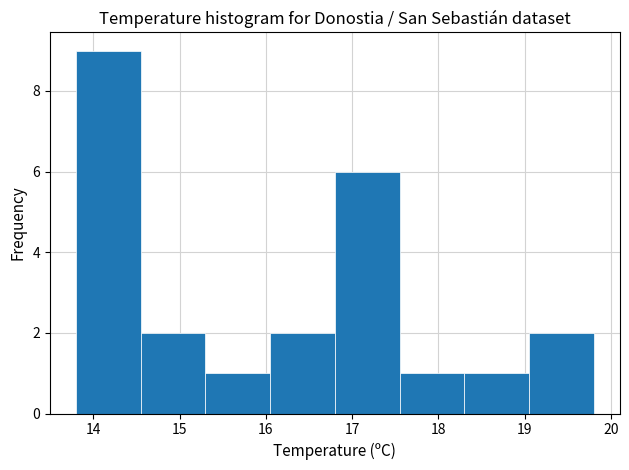

Reading left to right, transcribe this chart: for each bar, give the range it covers on the x-axis and its height. Neither the bar edges nor the heights are printed on the chart, so give them approximately, as read against the axes.

13.80 to 14.55: 9
14.55 to 15.30: 2
15.30 to 16.05: 1
16.05 to 16.80: 2
16.80 to 17.55: 6
17.55 to 18.30: 1
18.30 to 19.05: 1
19.05 to 19.80: 2